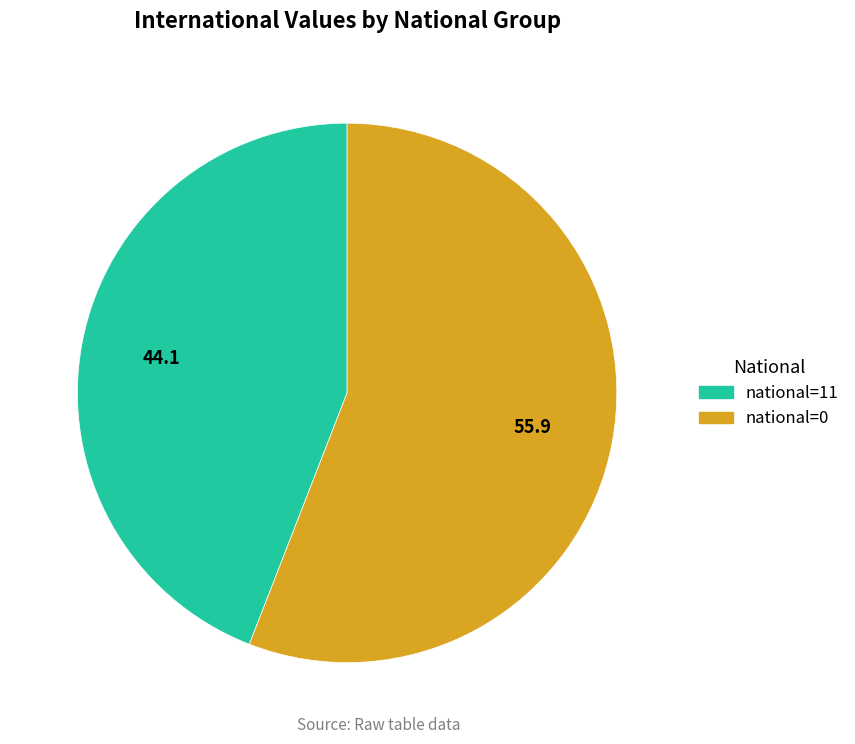

Does any single category account for the majority?

Yes